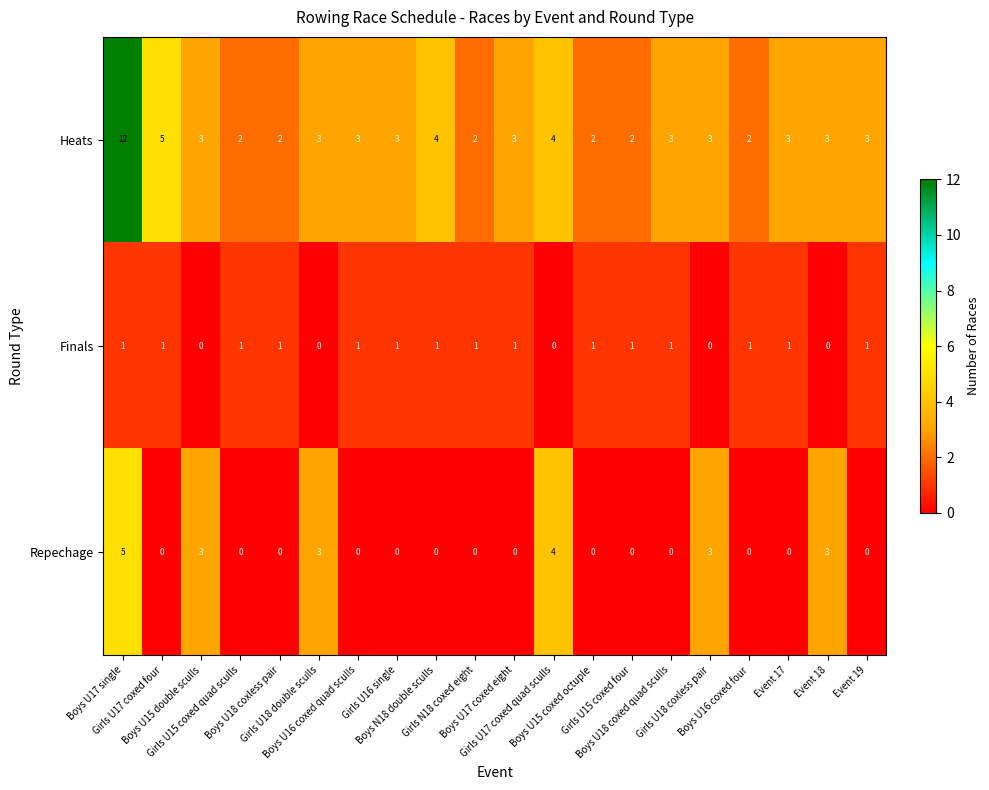

At how many categories does at least one series exceed 1?

20